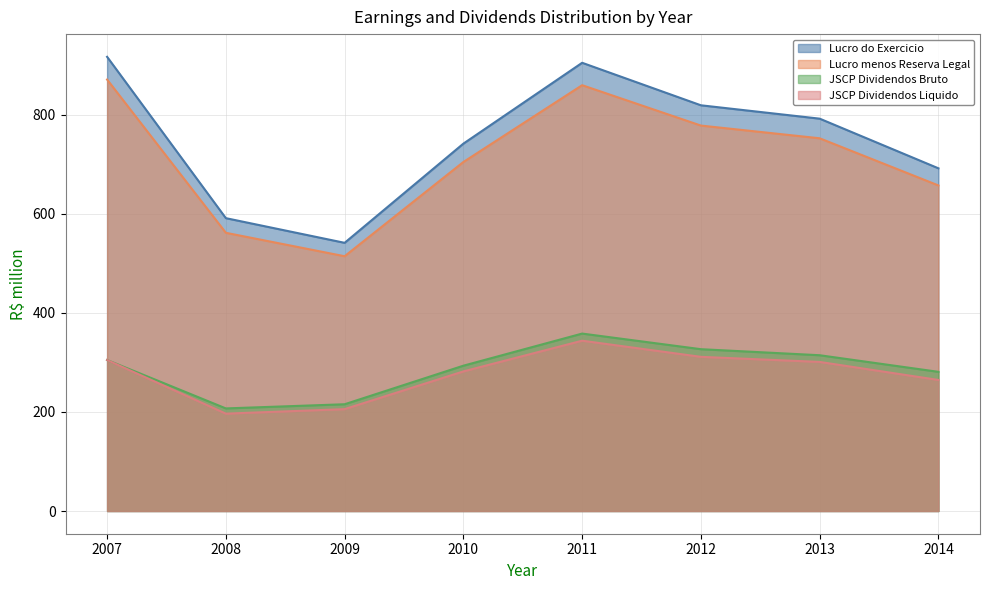

What is the average value of the Lucro menos Reserva Legal series?

712.0